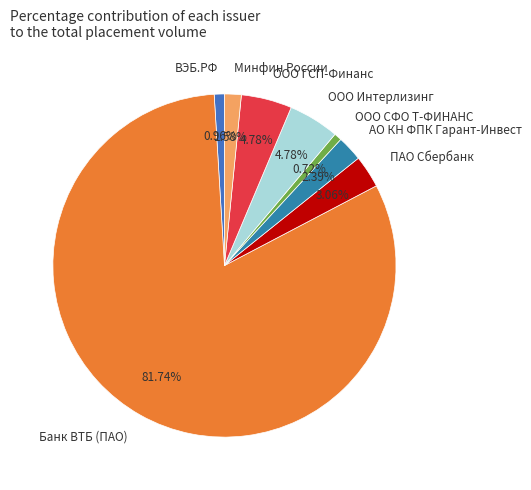

Is there any slice that represents more than half of the pie?

Yes